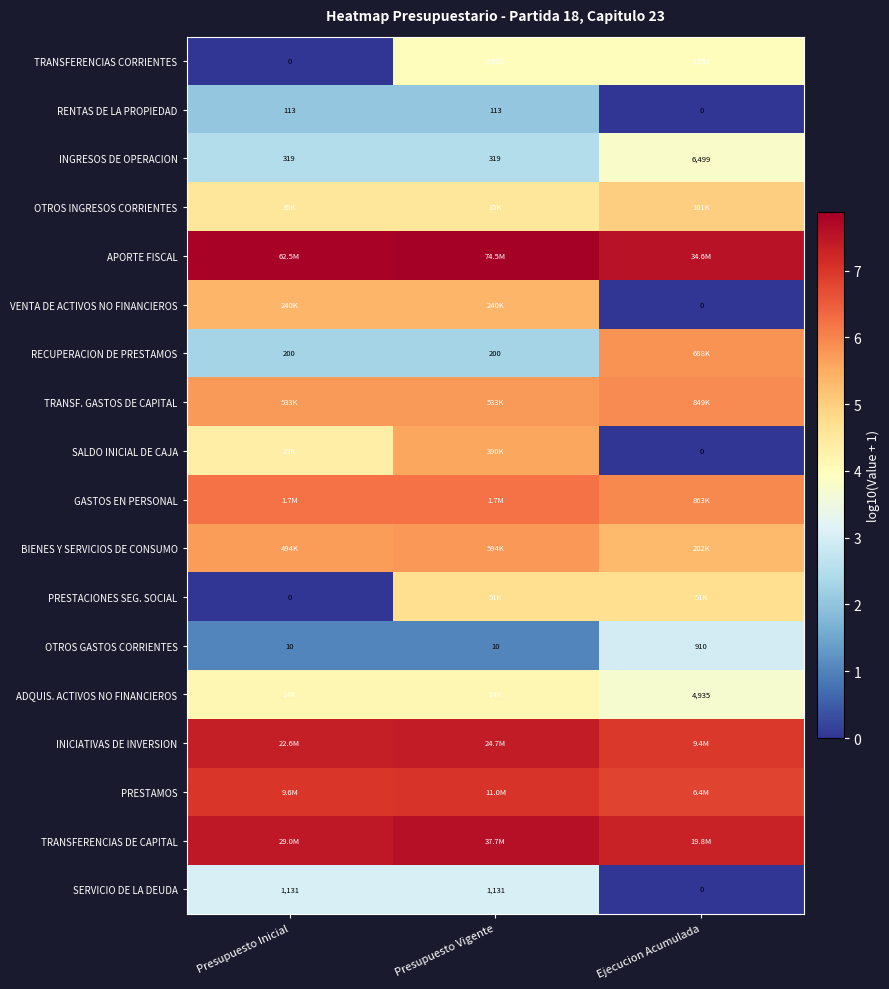

Which category has the lowest value in the TRANSFERENCIAS CORRIENTES series?

Presupuesto Inicial